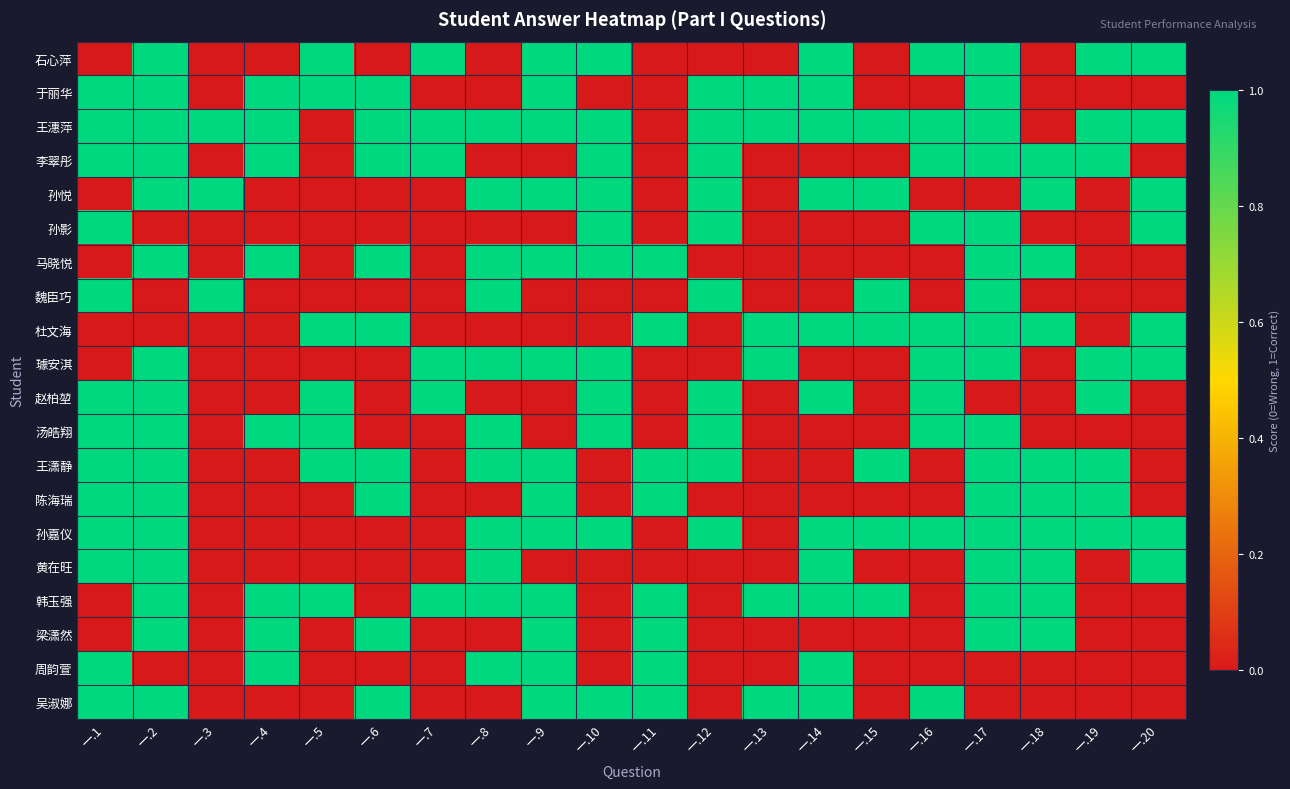

Between 一.5 and 一.17, which is larger?

一.5